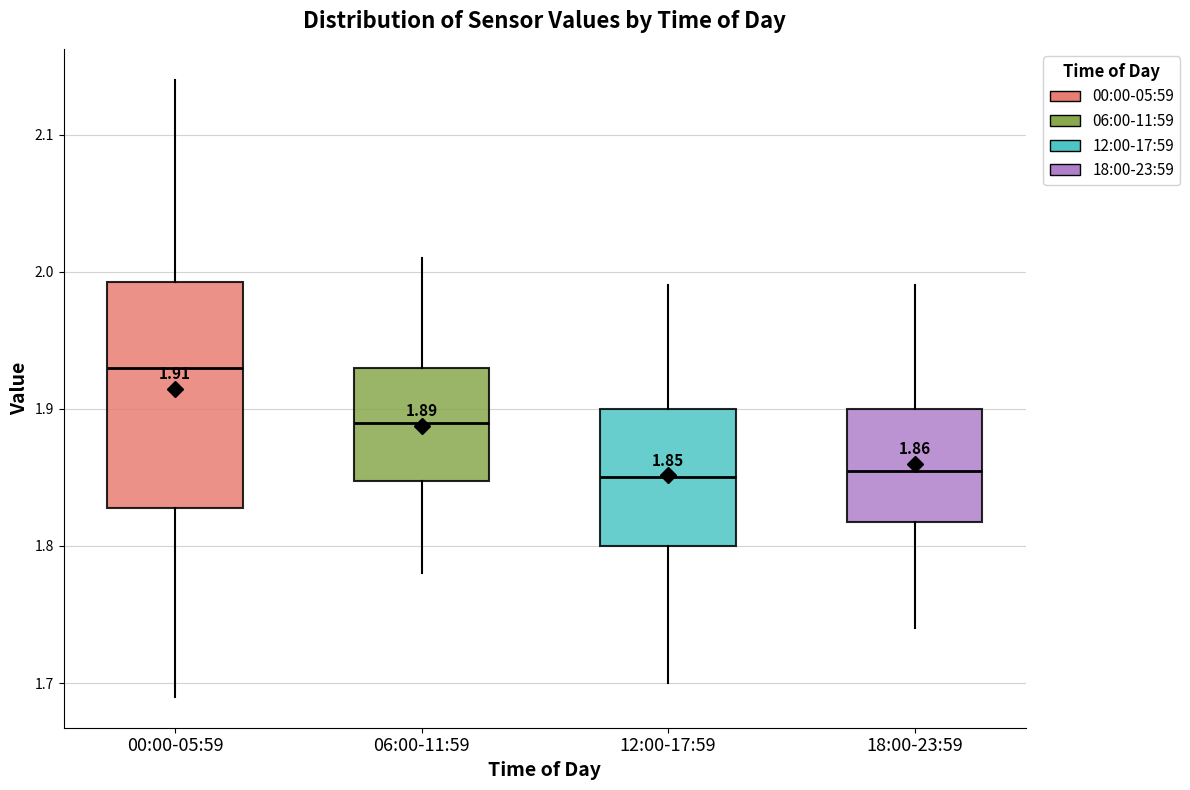

Which box is the tallest, from its lower edge to its upper edge?

00:00-05:59